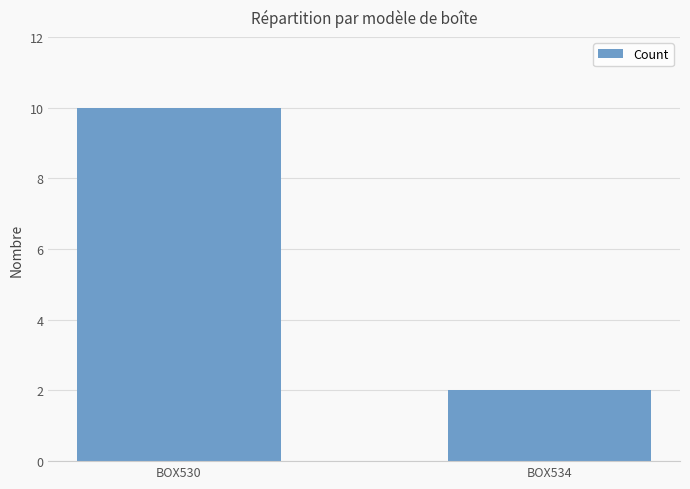

The value at BOX534 is 2. True or false?

True